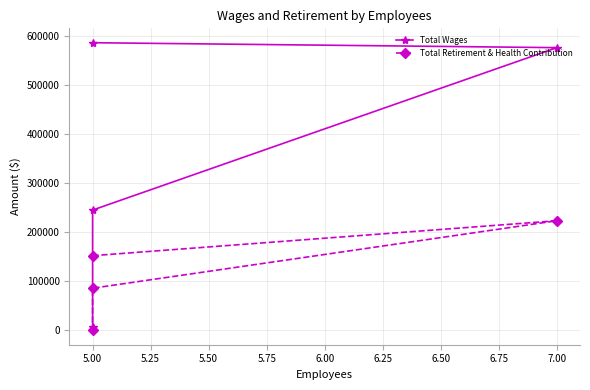

Which series has the largest range (max minus min)?

Total Wages